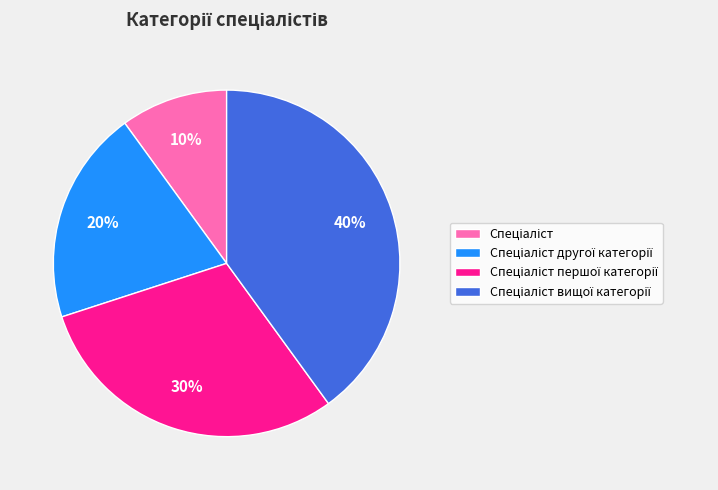

Does any single category account for the majority?

No